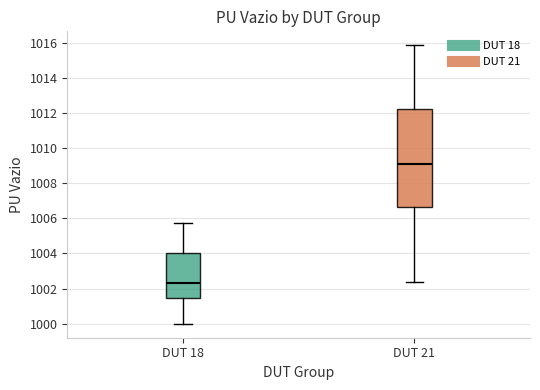

Where does the median line of the box for DUT 18 sit on the y-axis? The values are not printed on the chart, so give them approximately, as read against the axis.

1002.4